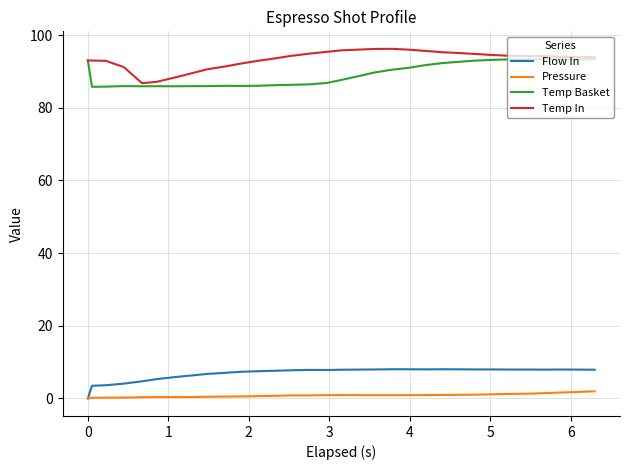

What is the highest value of the Temp In series?

96.2